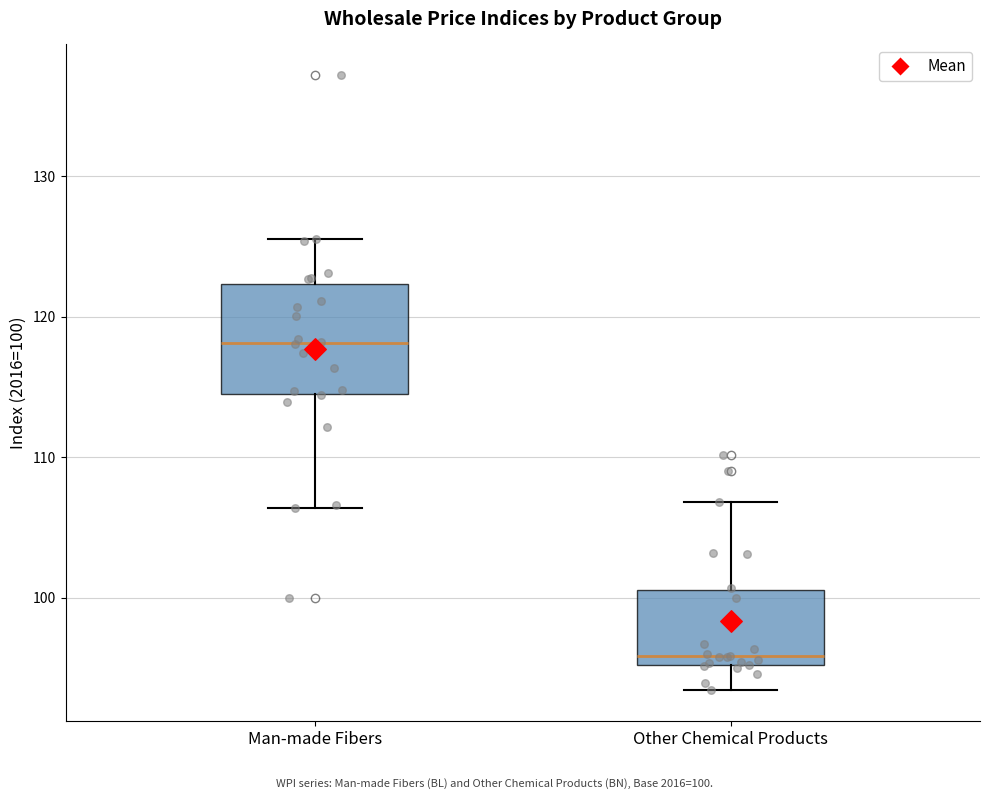

Reading left to right, transcribe this box plot: for each box, give where its median line is, the range the box spans, and where its two whiskers end, as read against the y-axis. The values are not printed on the chart, so give them approximately, as read against the axis.

Man-made Fibers: median 118, box 114 to 122, whiskers 106 to 126
Other Chemical Products: median 96, box 95 to 101, whiskers 93 to 107